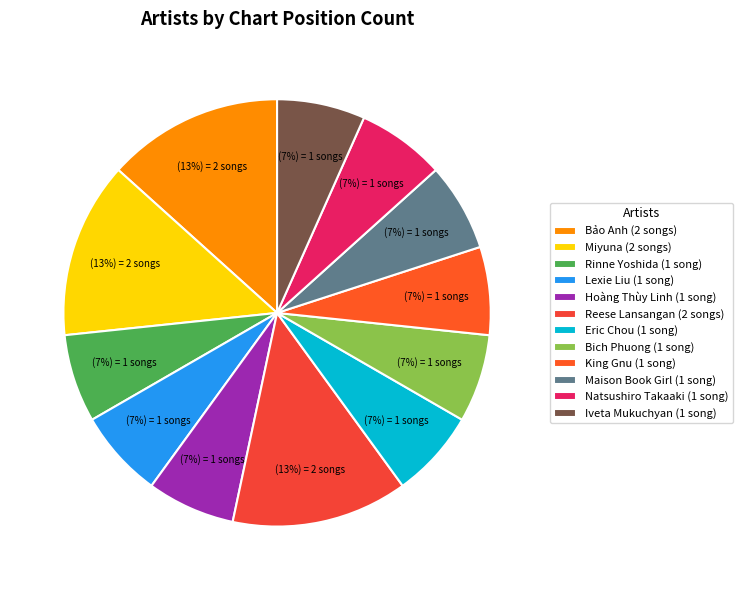

To the nearest percent, what is the average slice percentage?

8%